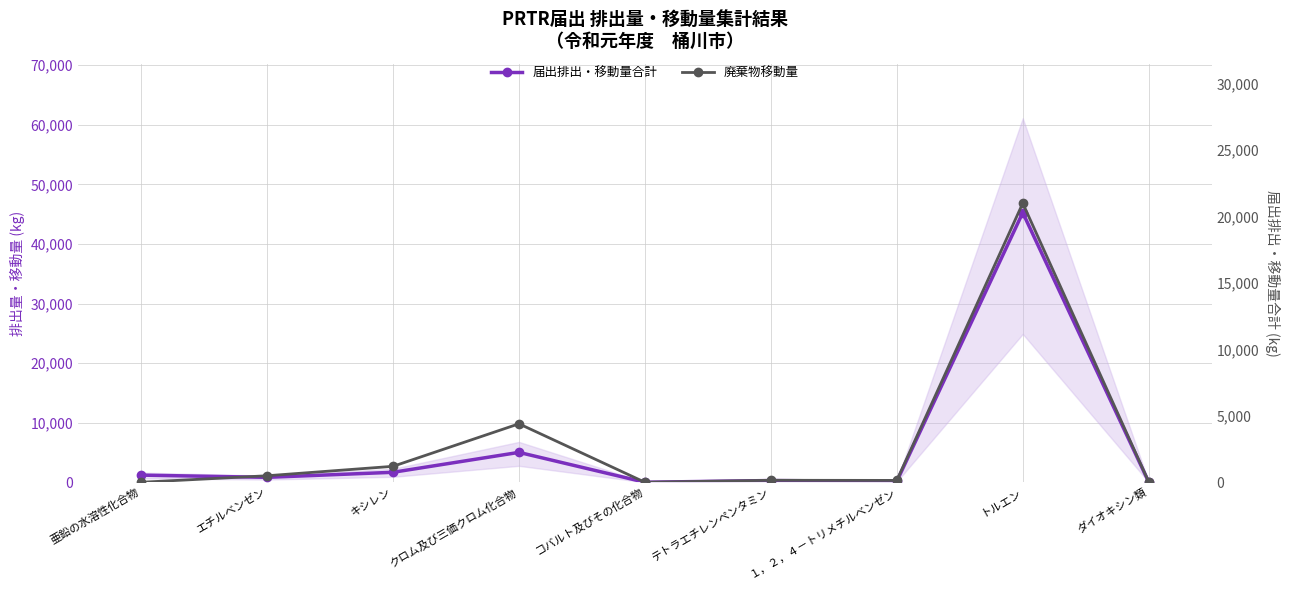

What is the difference between the maximum and minimum values in the 廃棄物移動量 series?

21000